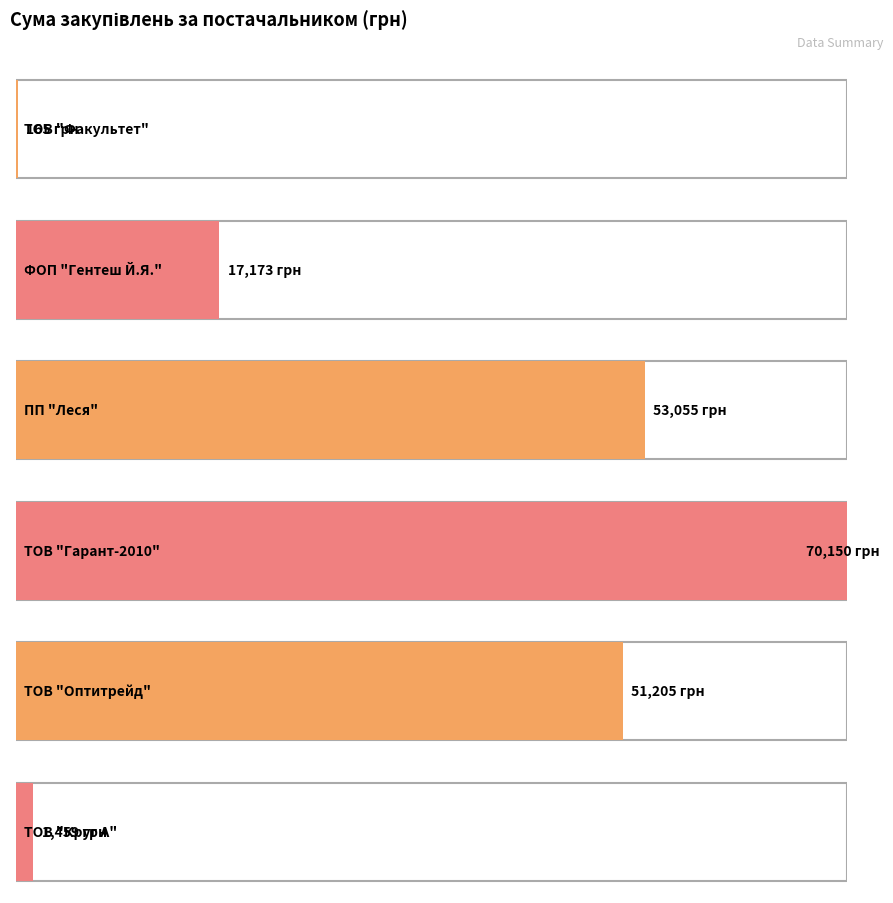

True or false: the data shows 1143.5 at 9.

False